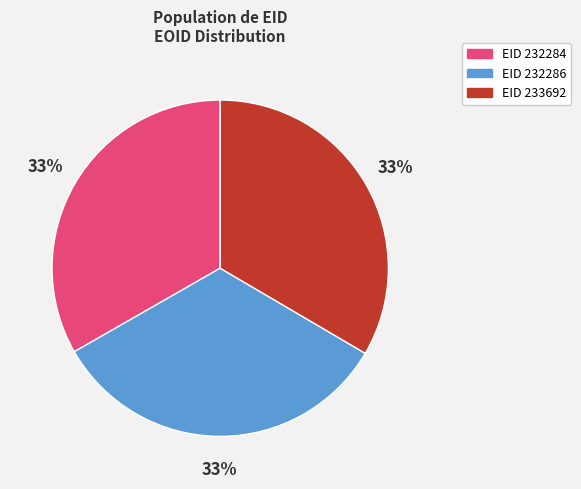

Does any single category account for the majority?

No